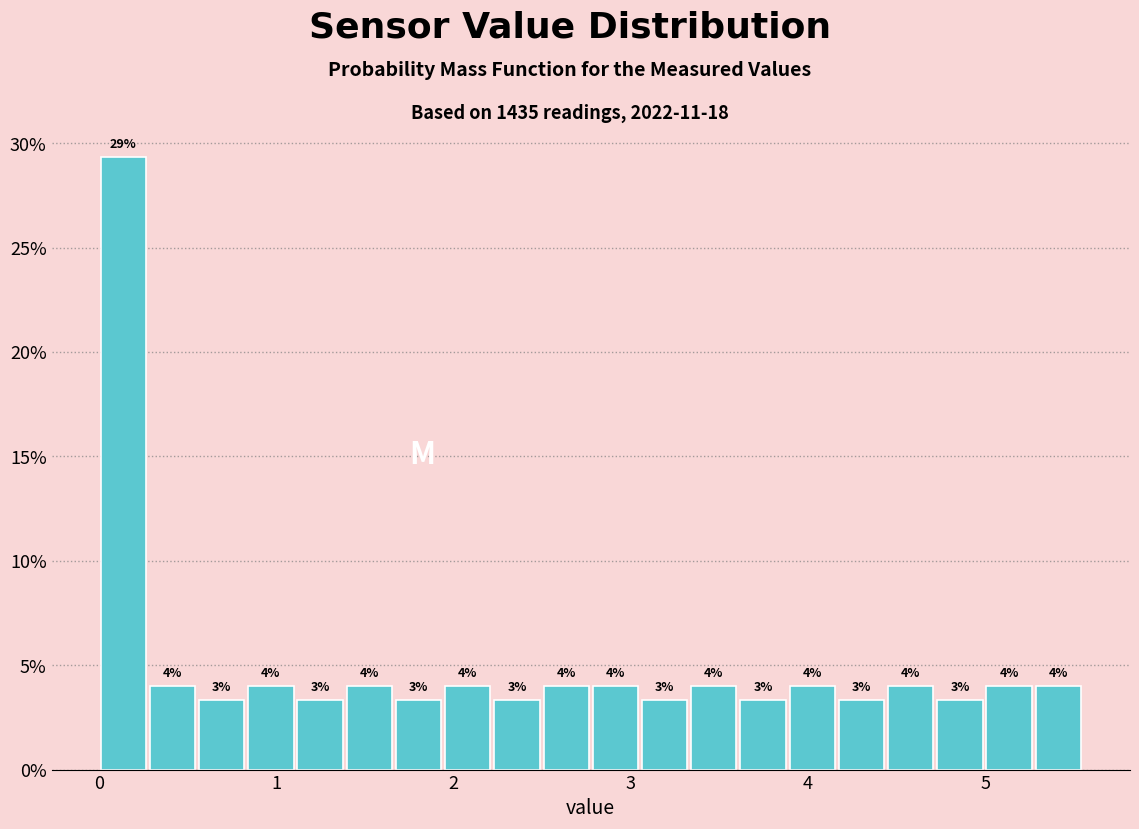

Around what value on the x-axis is the tallest bar? Give the approximate position of its centre, as read against the axis.

0.1